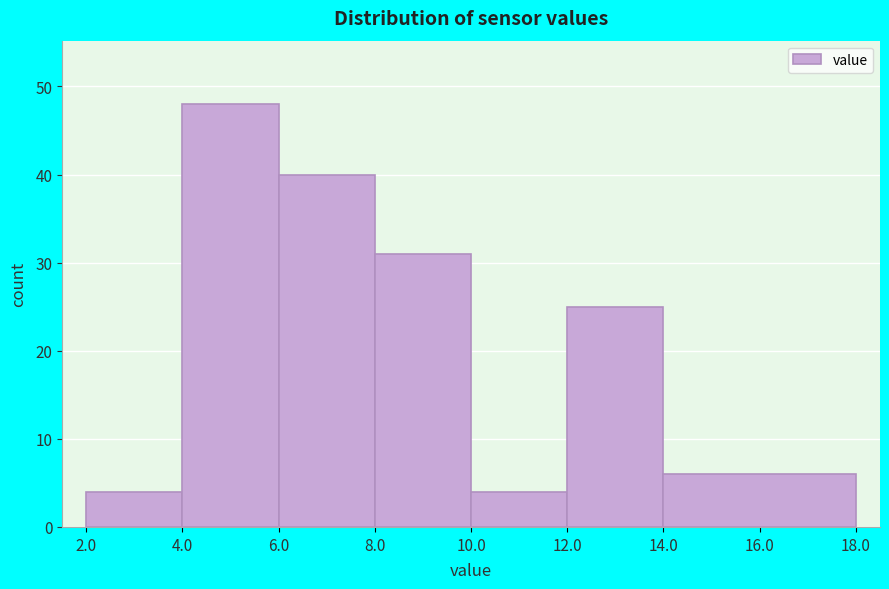

Reading left to right, list every bar in this chart as the range it spans on the x-axis followed by its height. The values are not printed on the chart, so give them approximately, as read against the axis.

2.0 to 4.0: 4
4.0 to 6.0: 48
6.0 to 8.0: 40
8.0 to 10.0: 31
10.0 to 12.0: 4
12.0 to 14.0: 25
14.0 to 18.0: 6